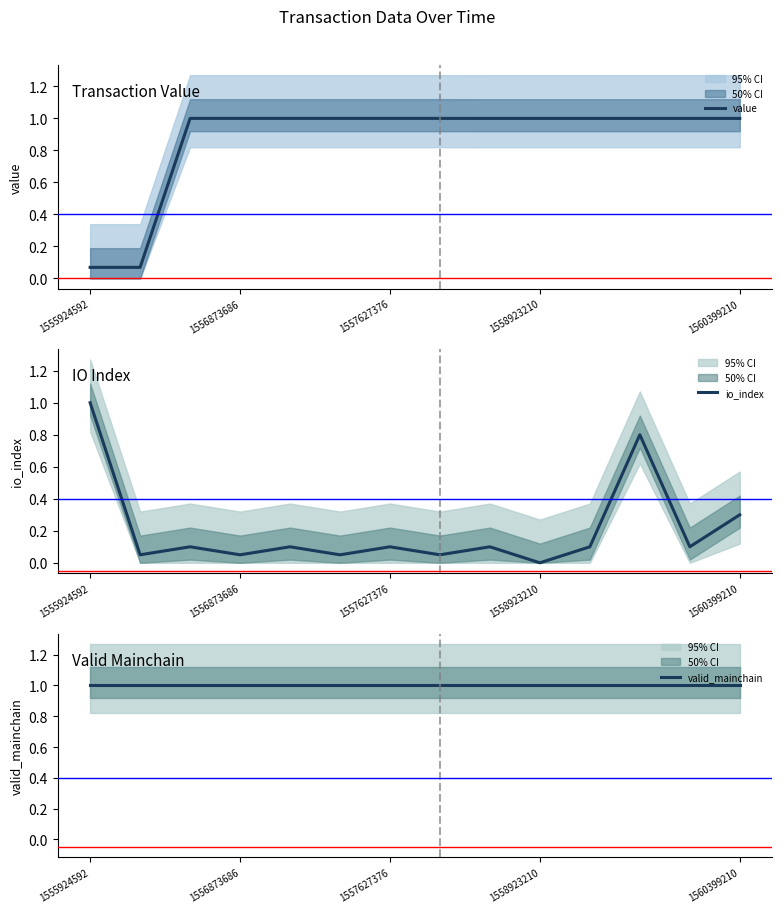

Rank the series by their average value, from highest to lowest.

valid_mainchain, value, io_index